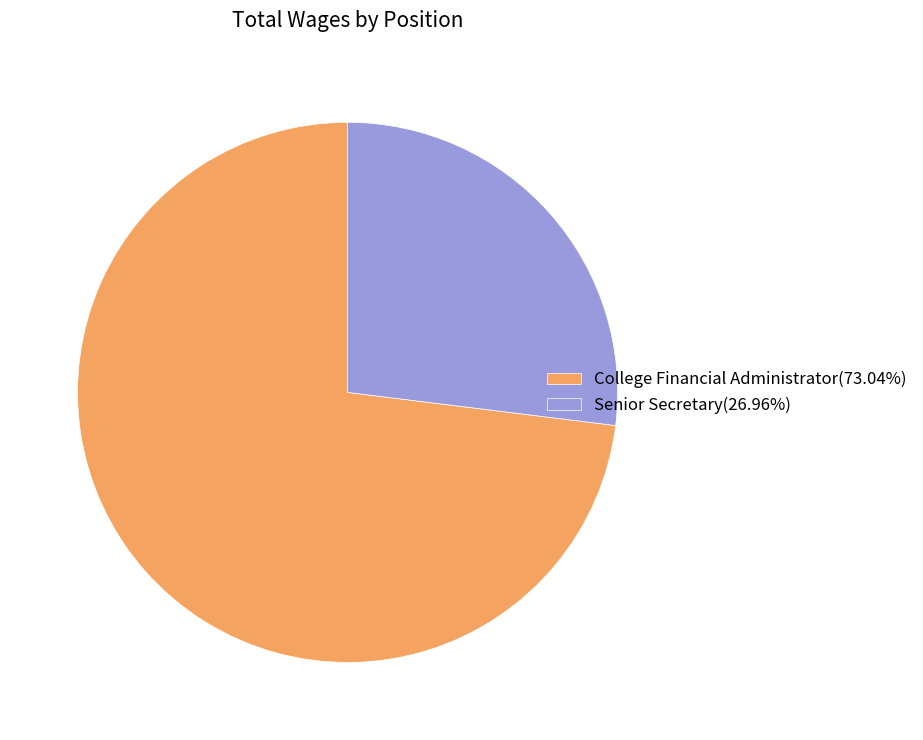

True or false: Senior Secretary accounts for 36% of the total.

False